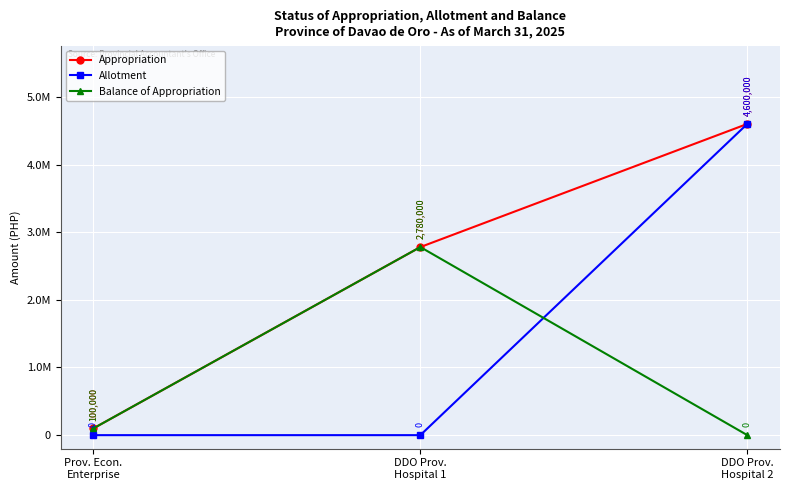

Does the chart have visible grid lines?

Yes